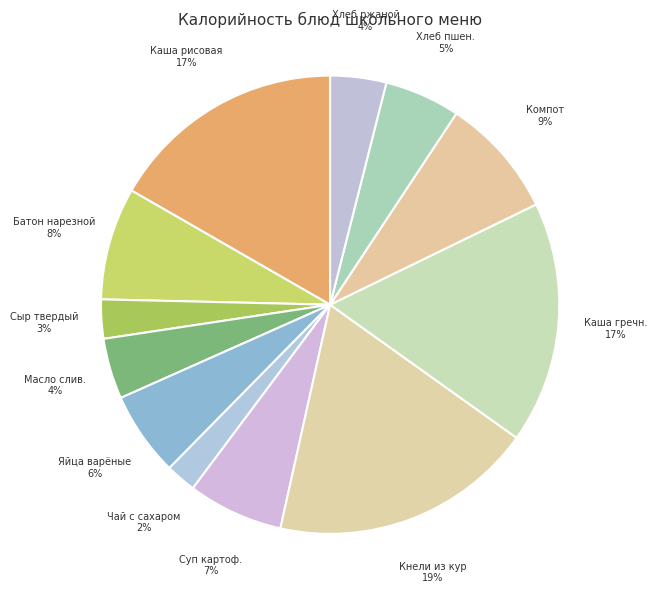

Is the sum of Сыр твердый and Каша рисовая greater than half?

No